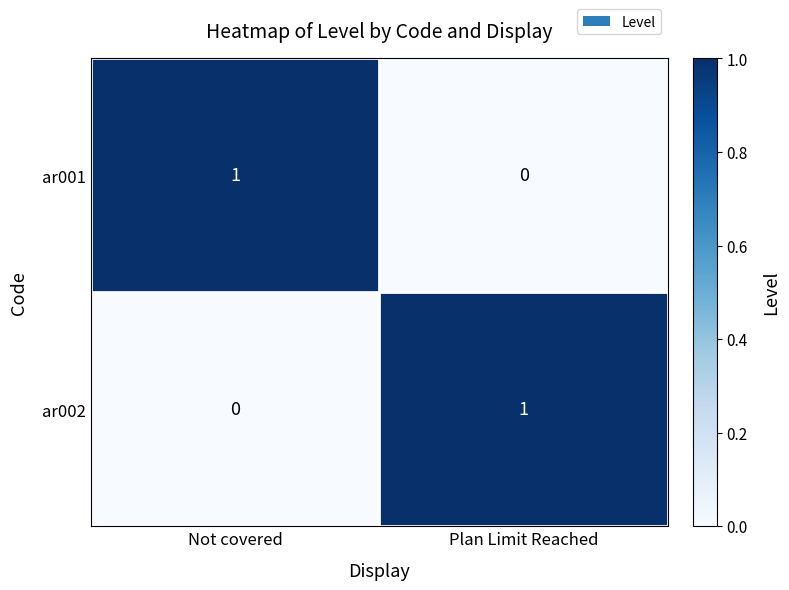

What is the spread (max minus min) of values at Plan Limit Reached?

1